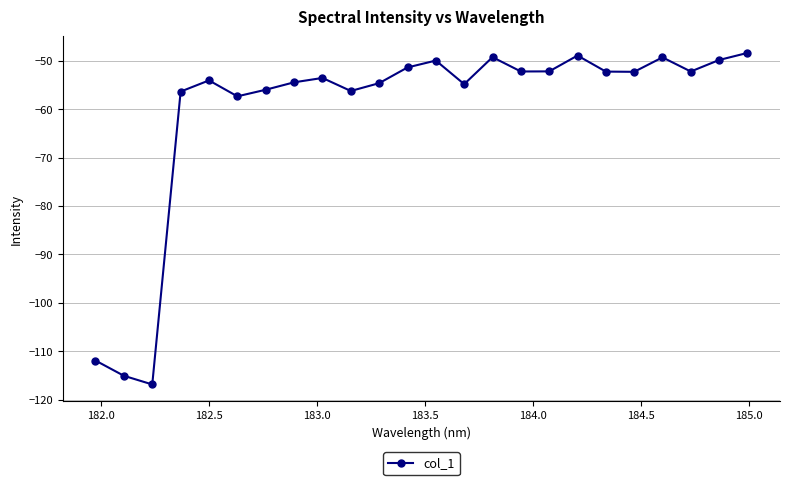

What is the value of the 7th point from the left?

-56.0